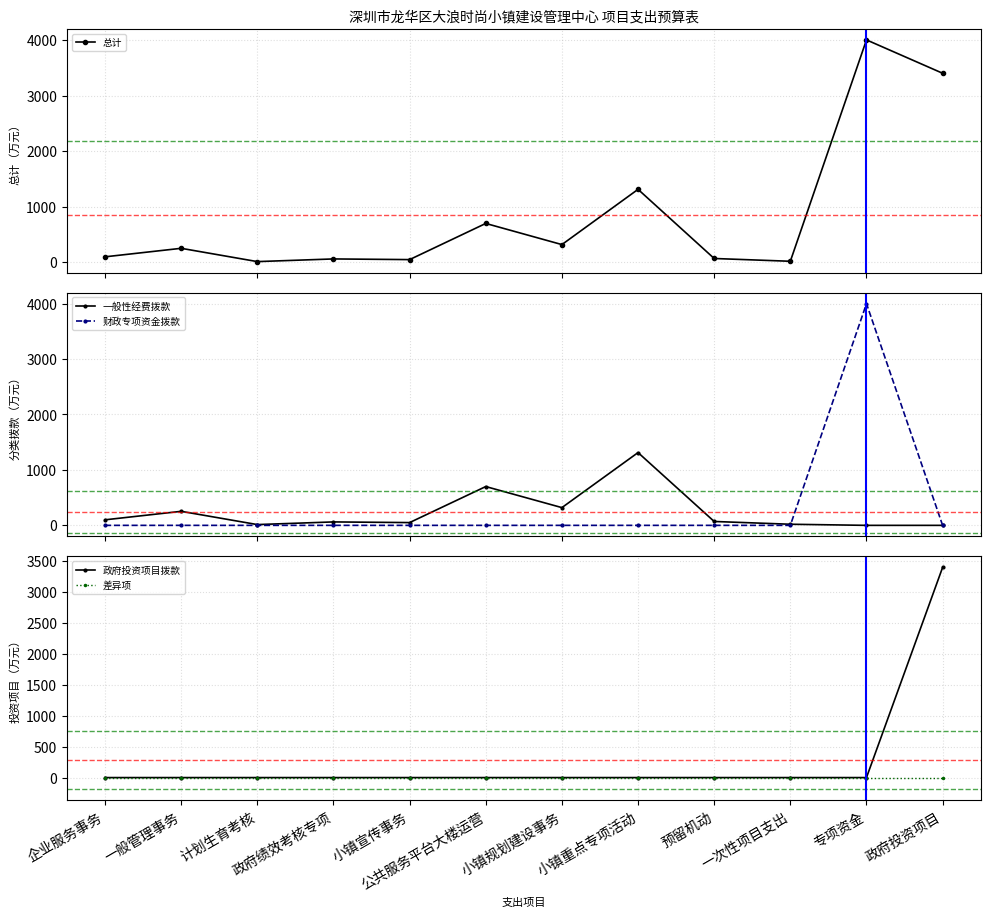

At which label is 一般性经费拨款 closest to 656?

公共服务平台大楼运营